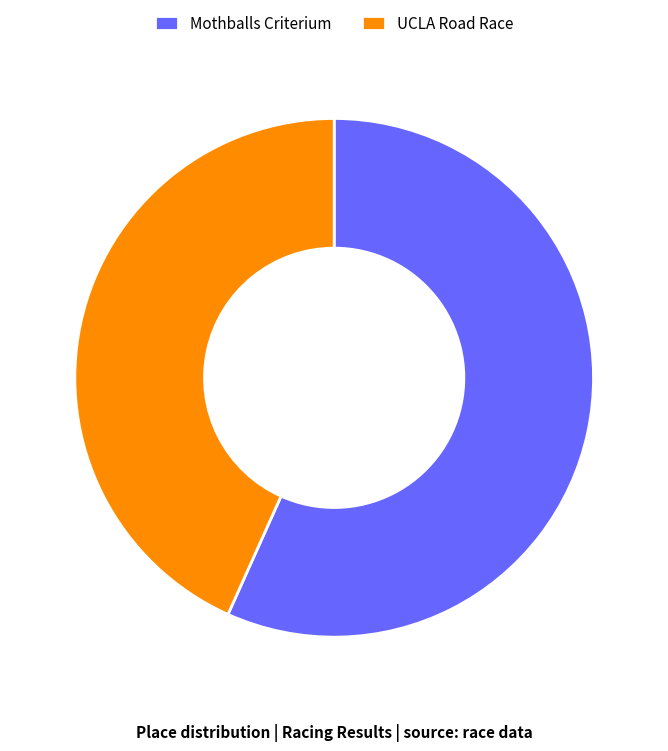

Which category accounts for the majority?

Mothballs Criterium